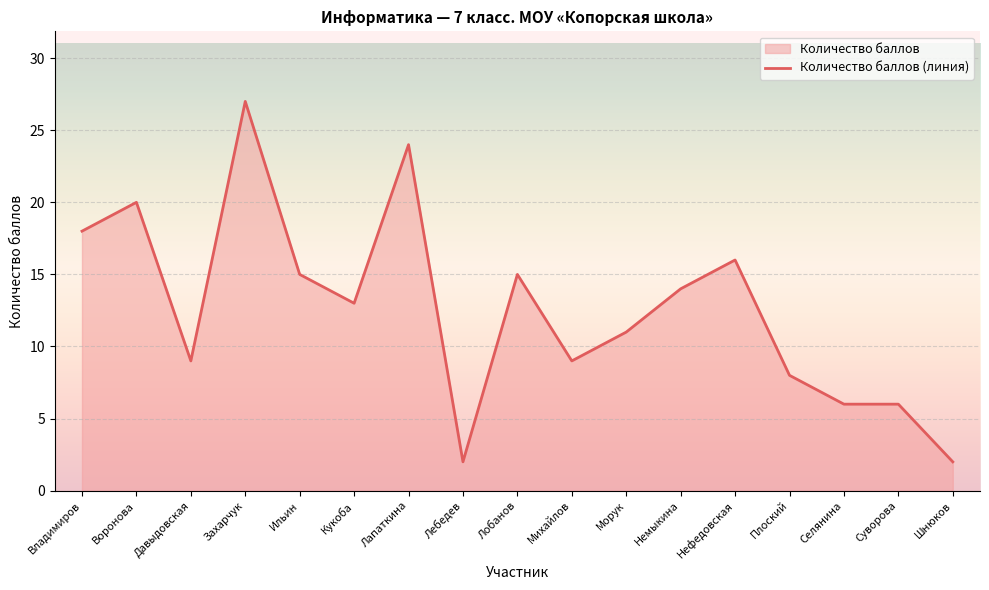

What is the average value?

13